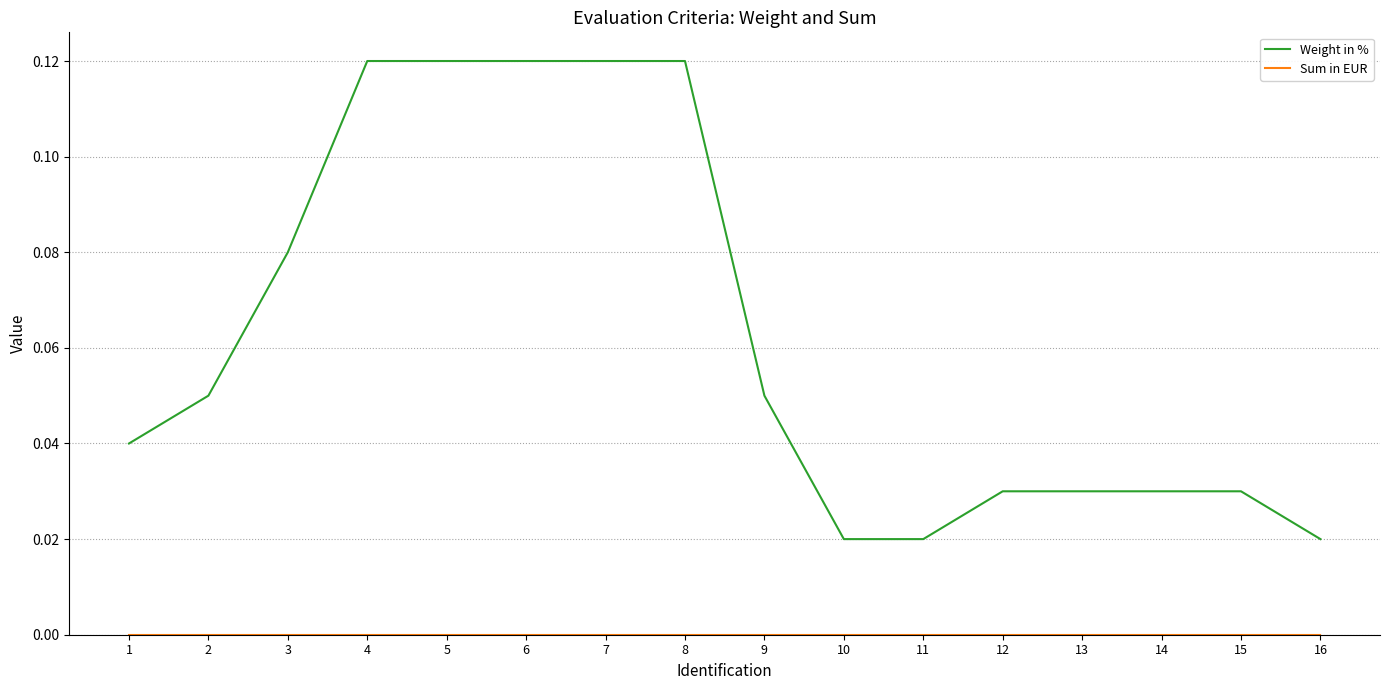

Count the number of categories in the chart.

16